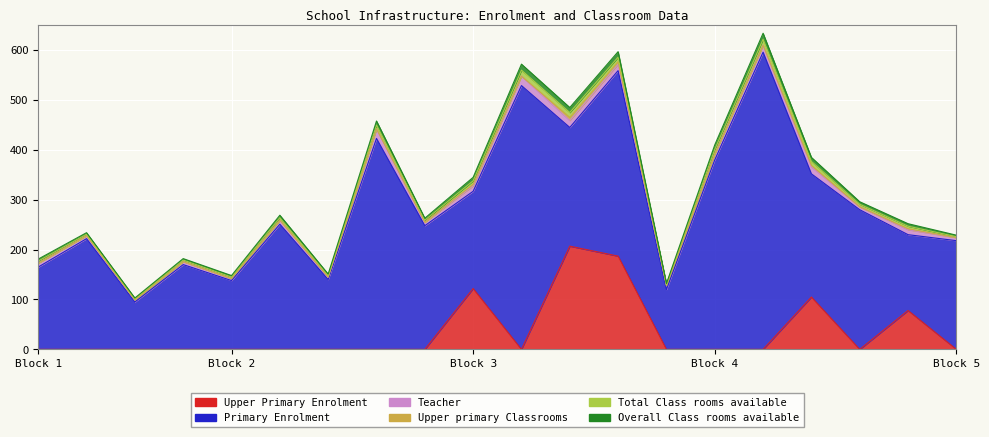

How many distinct data groups are displayed?

6